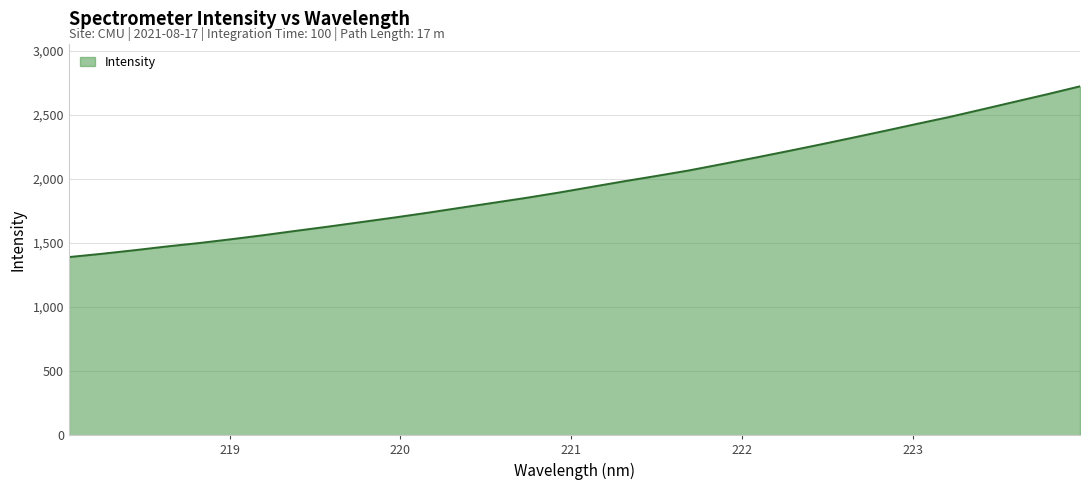

What is the smallest value displayed?

1390.2